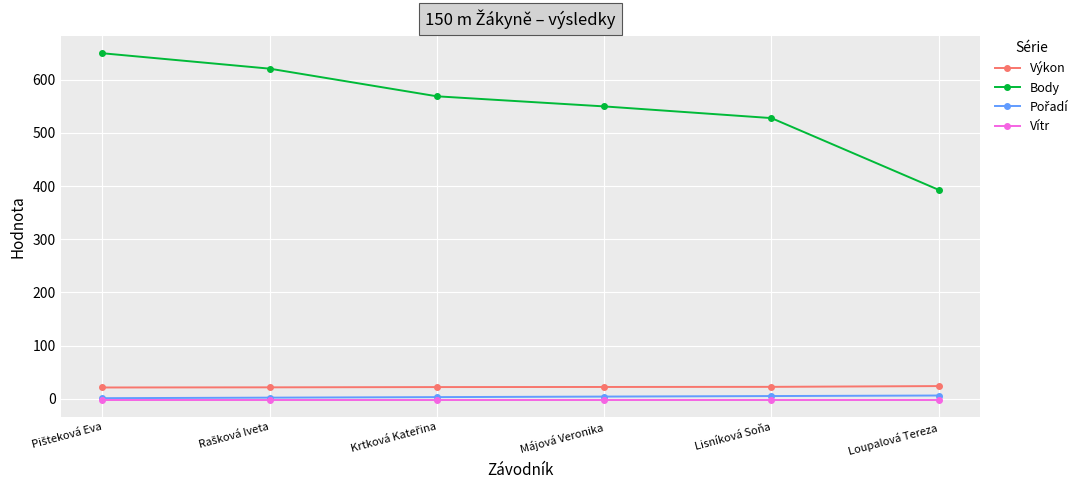

What is the value of the Body point at the 3rd from the left?

569.0